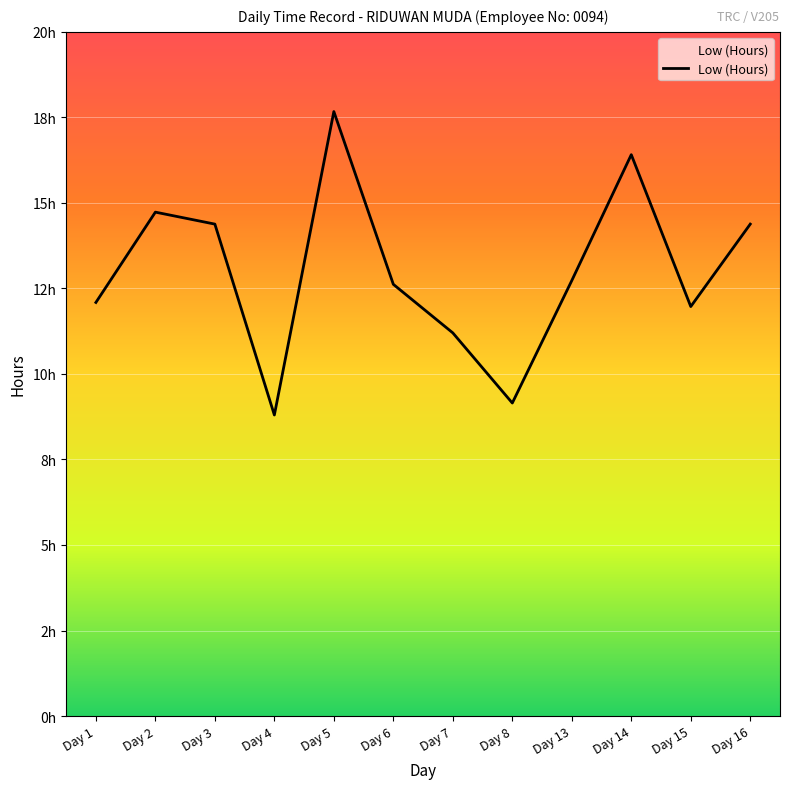

How many points are lower than both their immediate neighbors (excluding endpoints)?

3